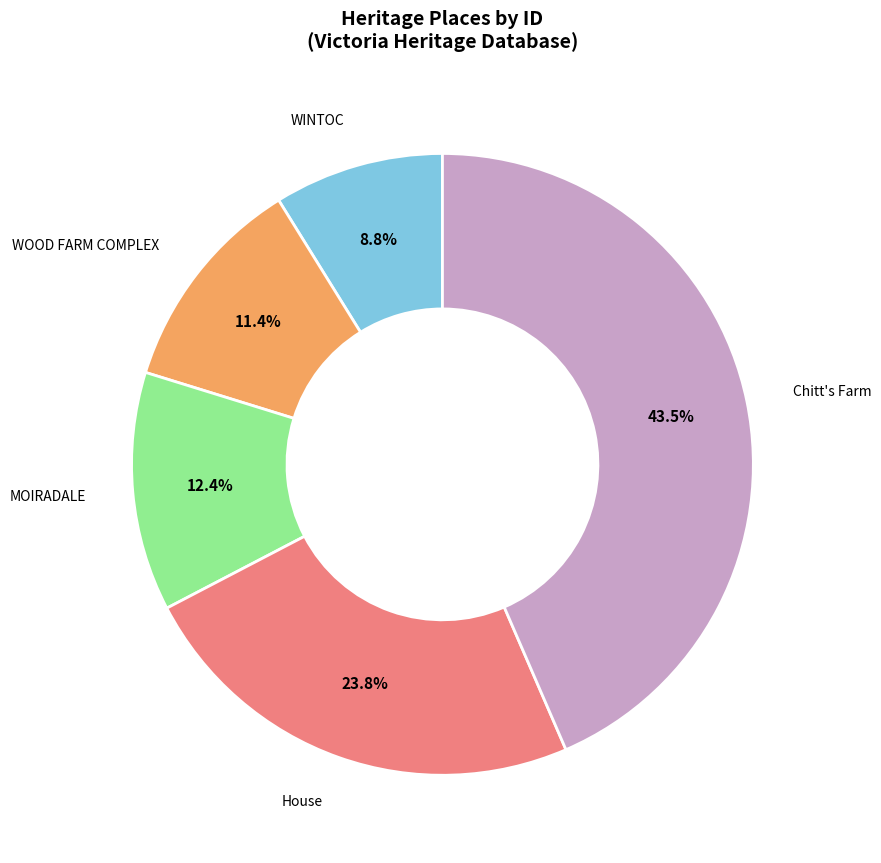

Is there any slice that represents more than half of the pie?

No